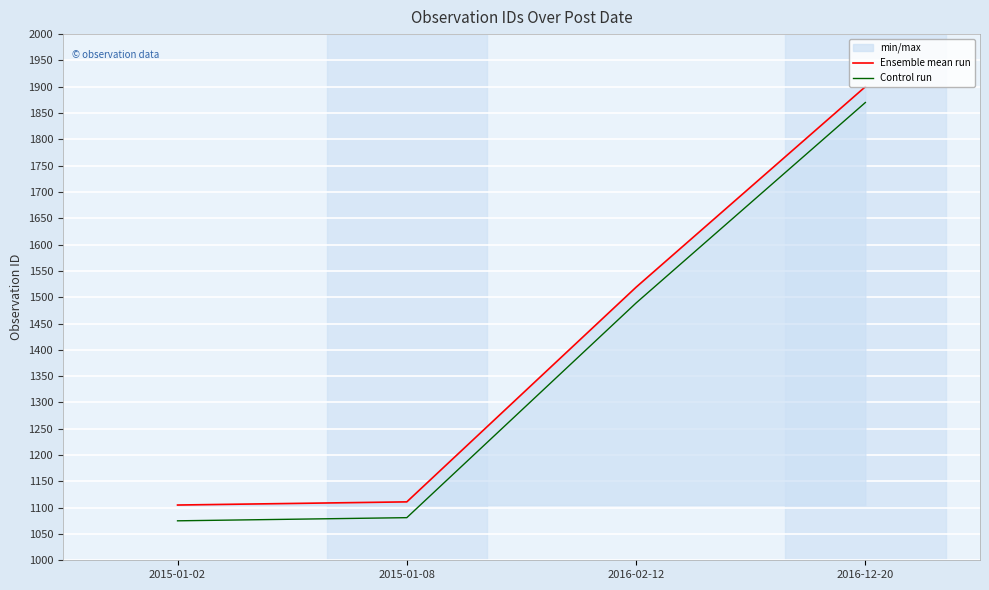

Between 2015-01-08 and 2016-12-20, which is larger?

2016-12-20